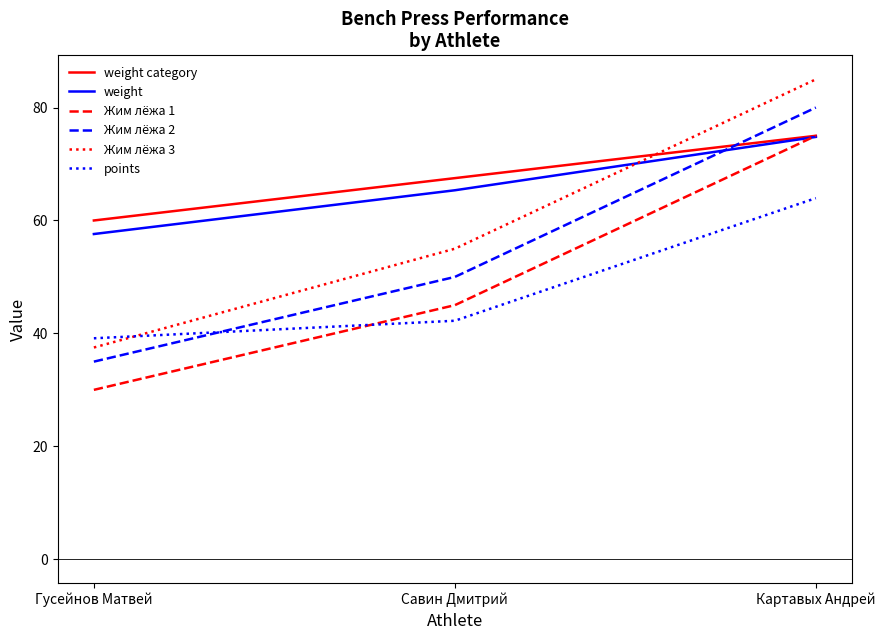

Count the number of categories in the chart.

3